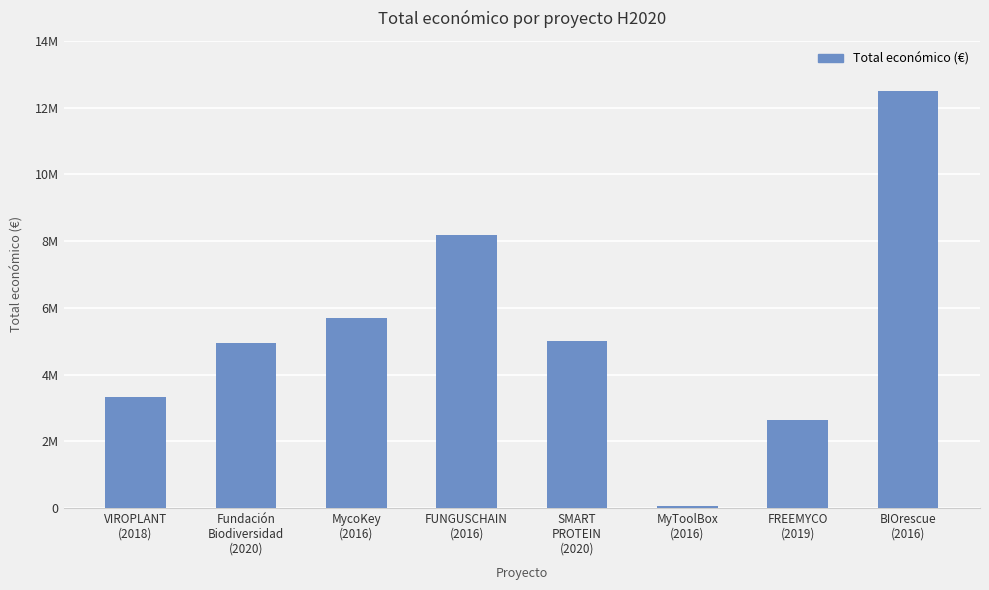

The chart shows a value of 3301290 at SMART
PROTEIN
(2020). True or false?

False